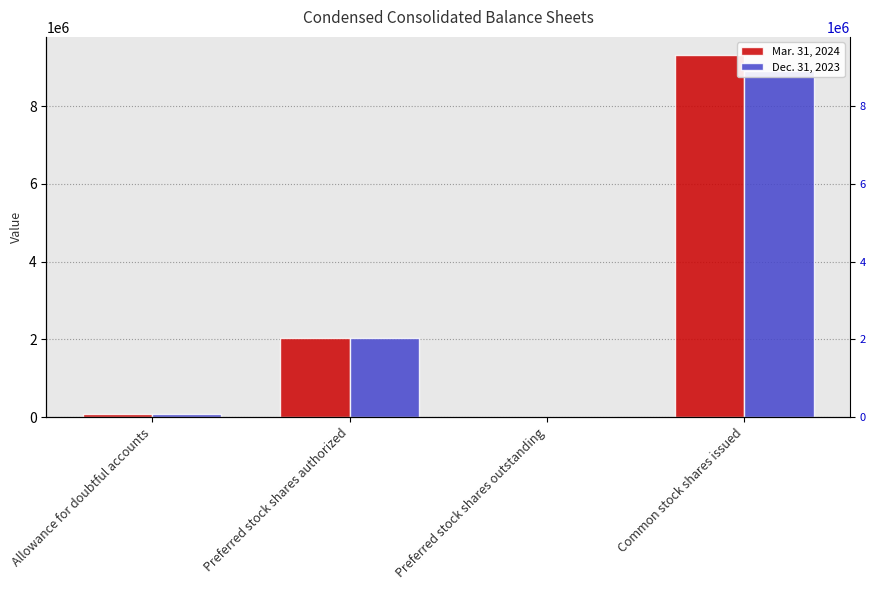

At how many categories does at least one series exceed 2279121?

1